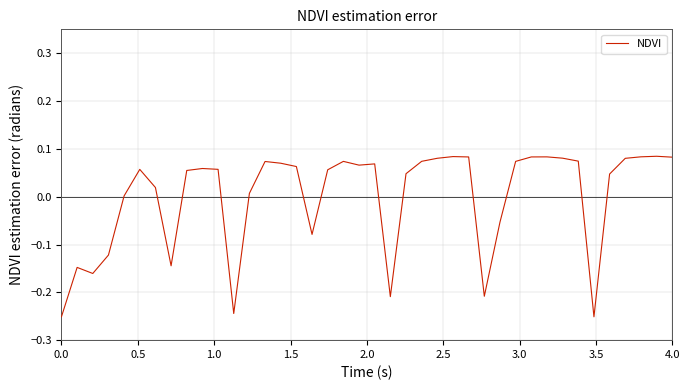

What is the difference between the maximum and minimum values?

0.3